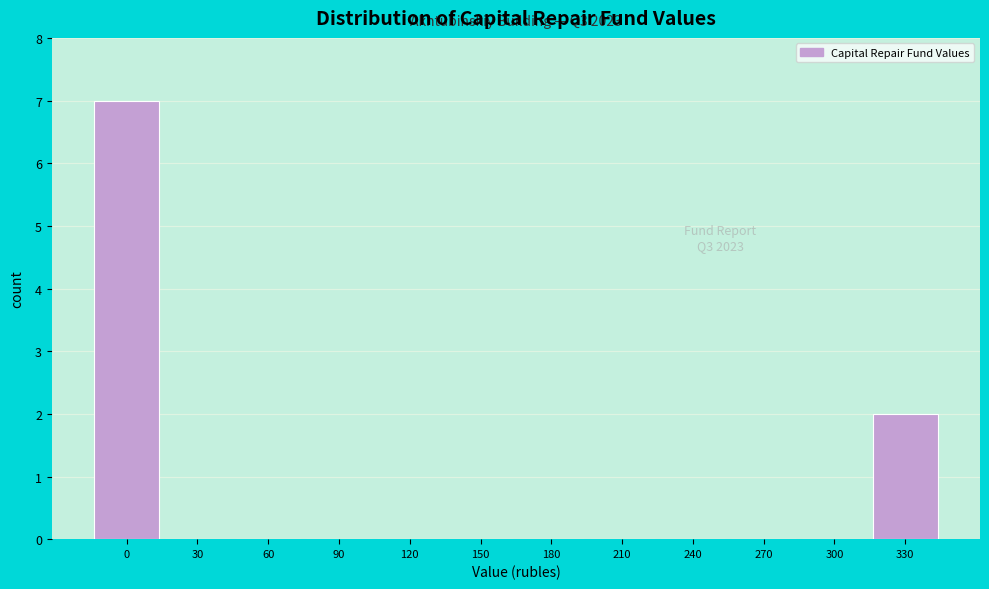

Reading left to right, list all the values displayed in this chart.

0=7	30=0	60=0	90=0	120=0	150=0	180=0	210=0	240=0	270=0	300=0	330=2